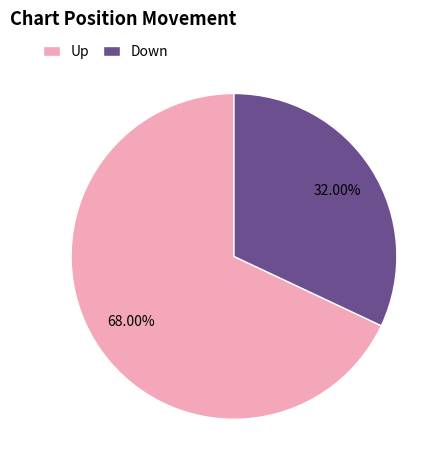

How many slices are in this pie chart?

2